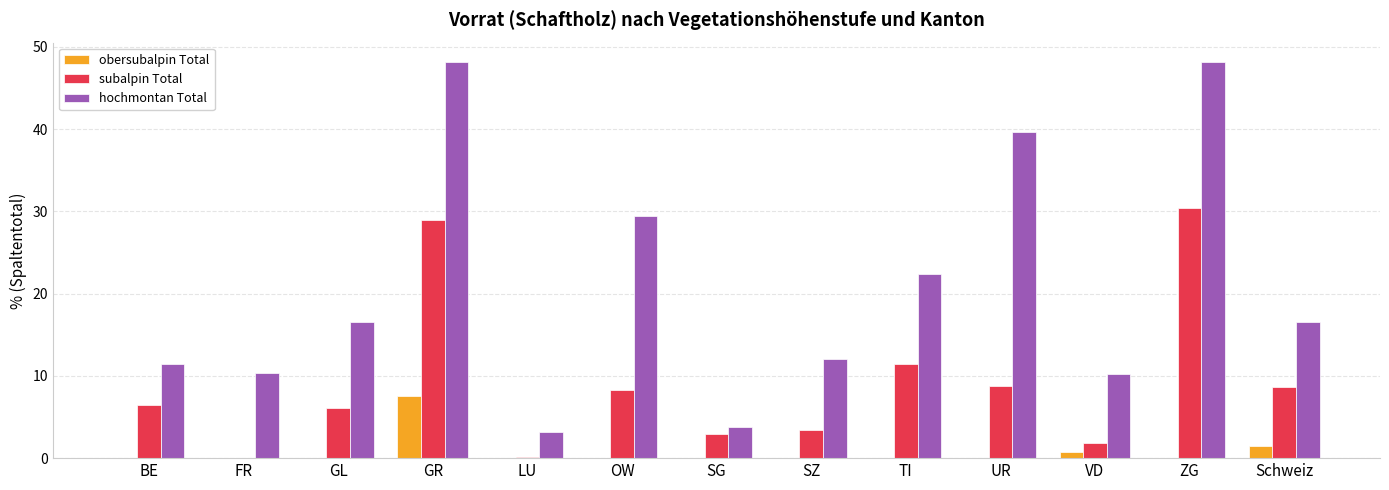

Count the number of data series in this chart.

3